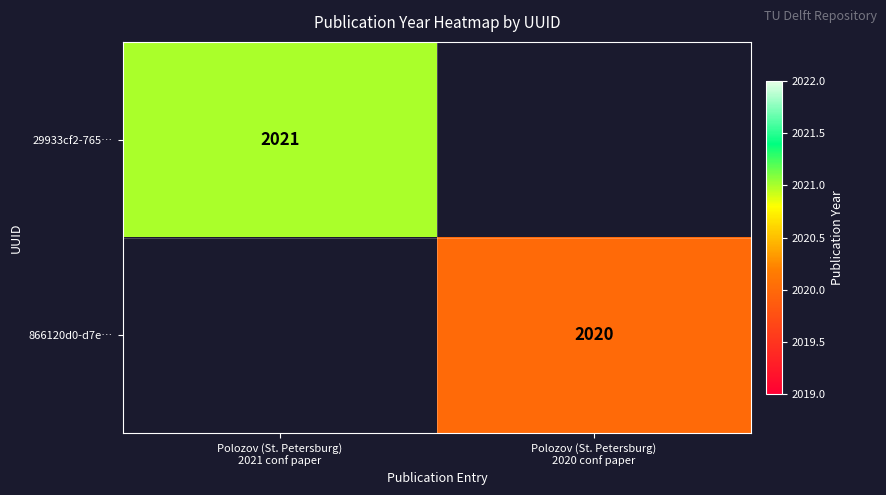

What is the greatest value displayed?

2021